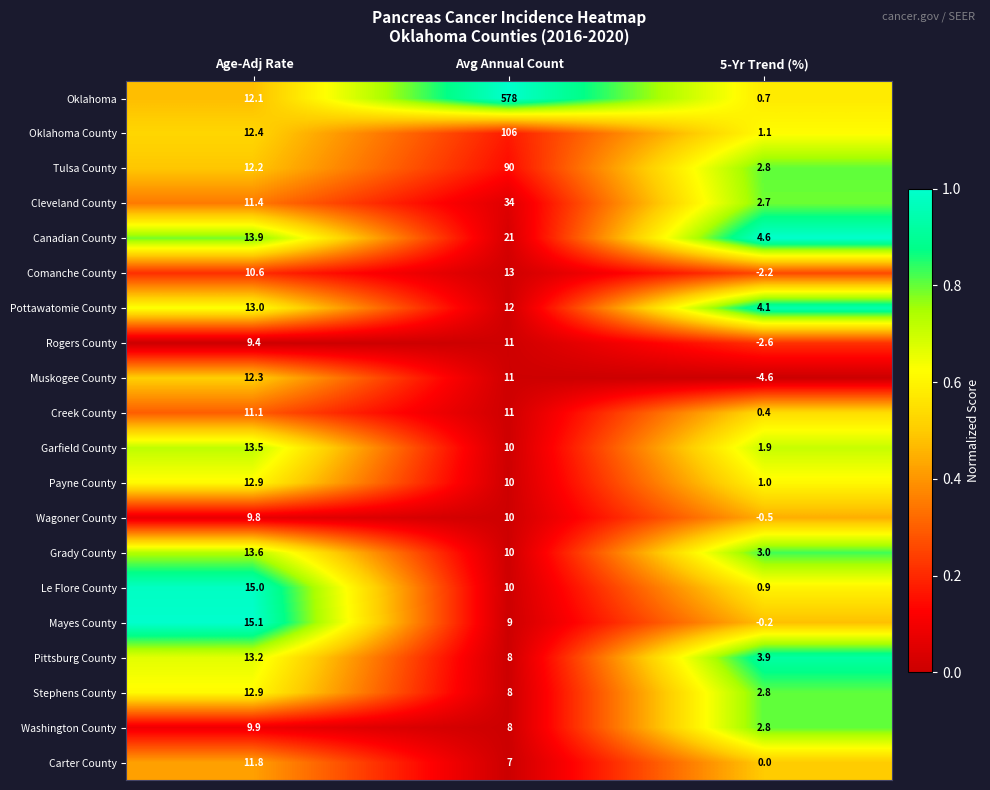

Count the number of categories in the chart.

3